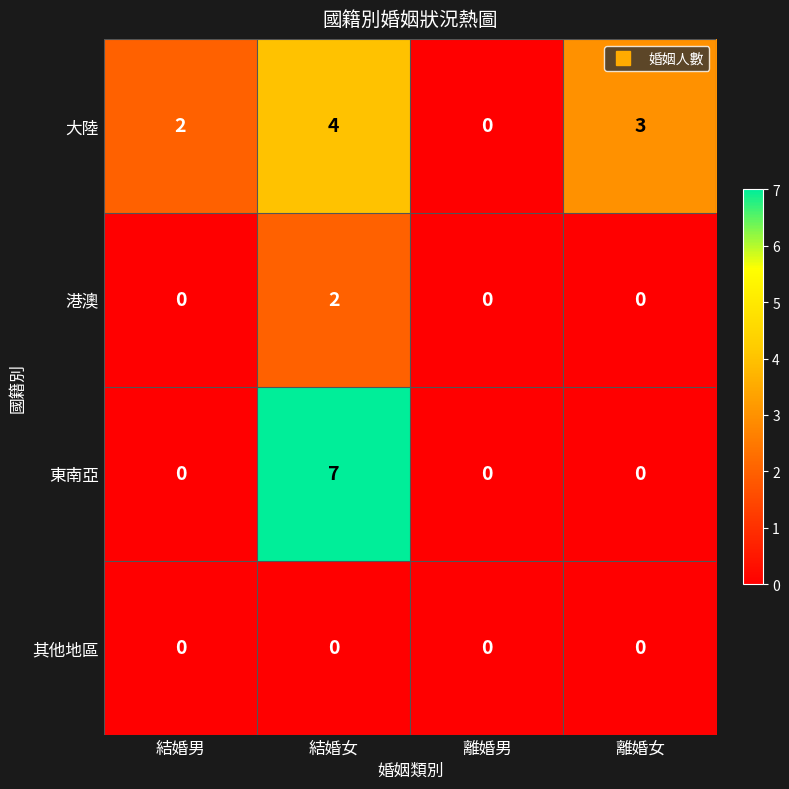

True or false: 大陸 has a value of 0 at 離婚男.

True